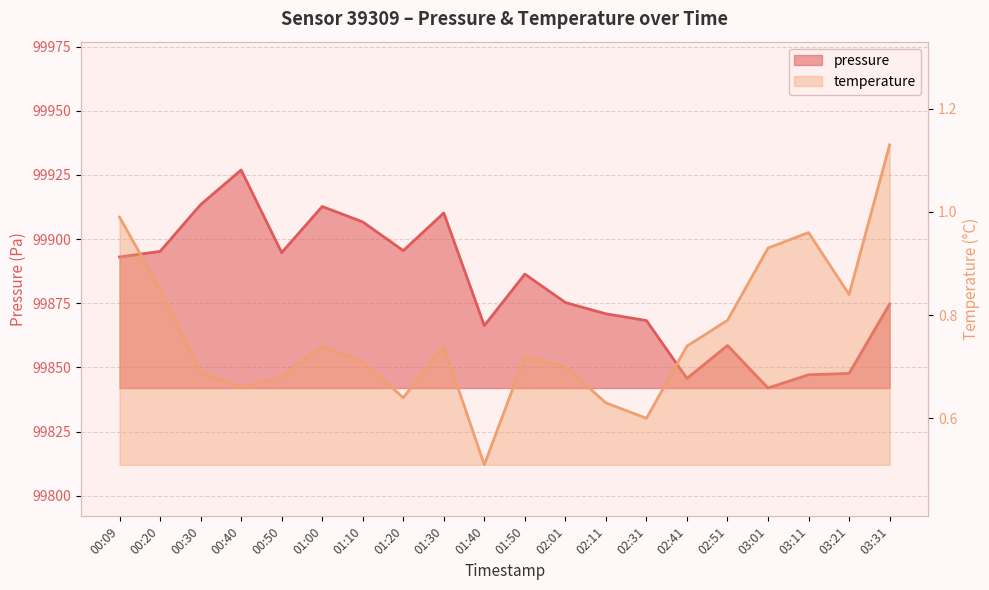

Count the number of categories in the chart.

20